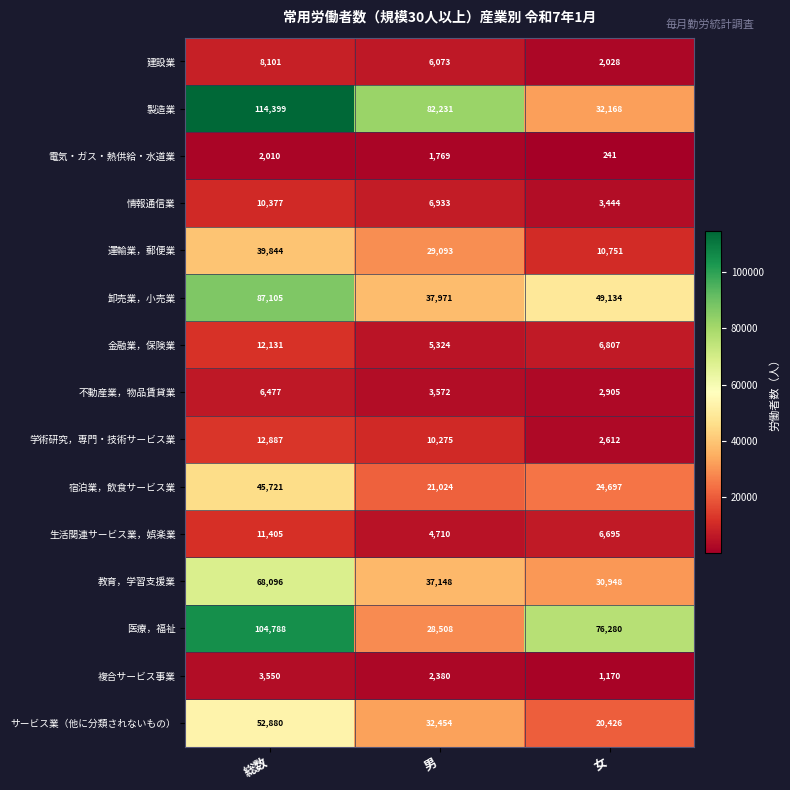

Which series has the widest spread of values?

製造業